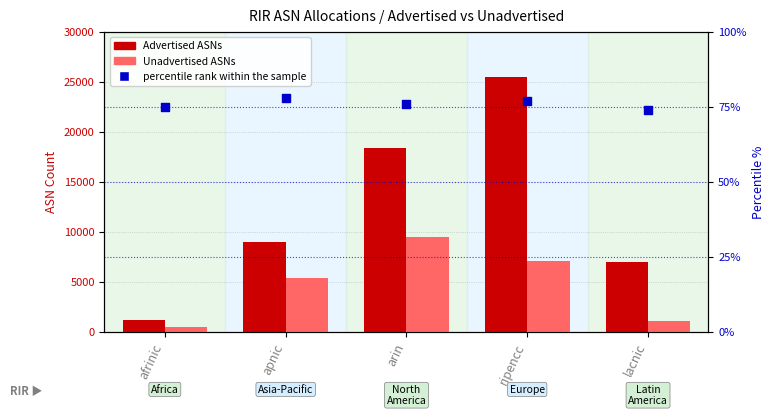

What is the total value across all series at arin?

27937